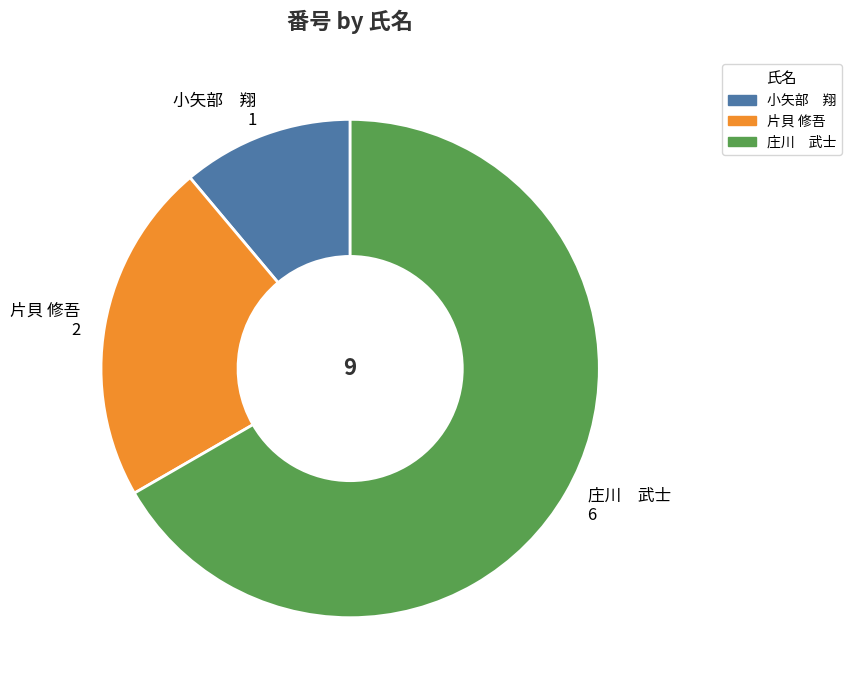

Rank the categories by value from lowest to highest.

小矢部 翔, 片貝 修吾, 庄川 武士